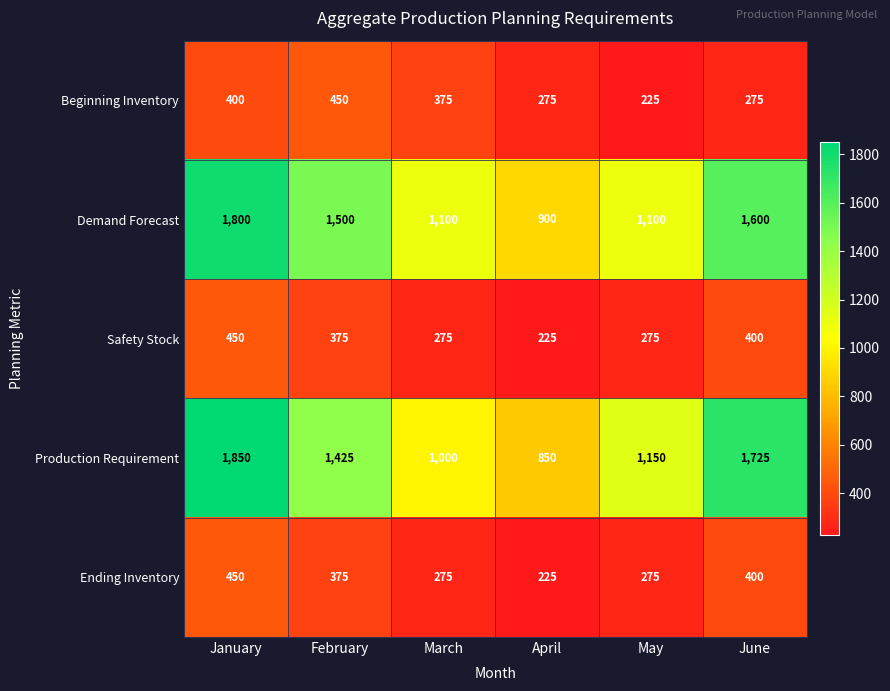

Is it true that Safety Stock equals 375 at February?

True